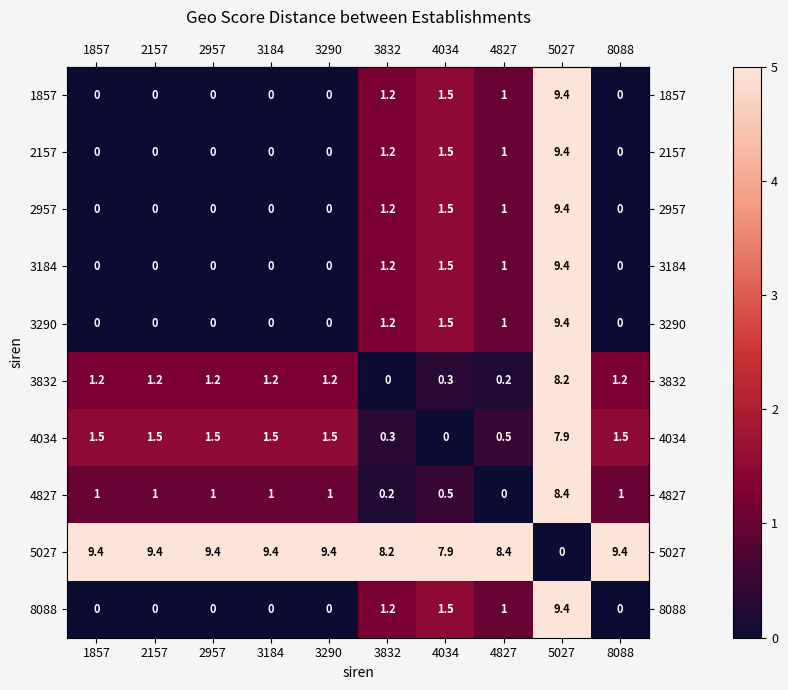

What is the maximum value shown in the chart?

9.4